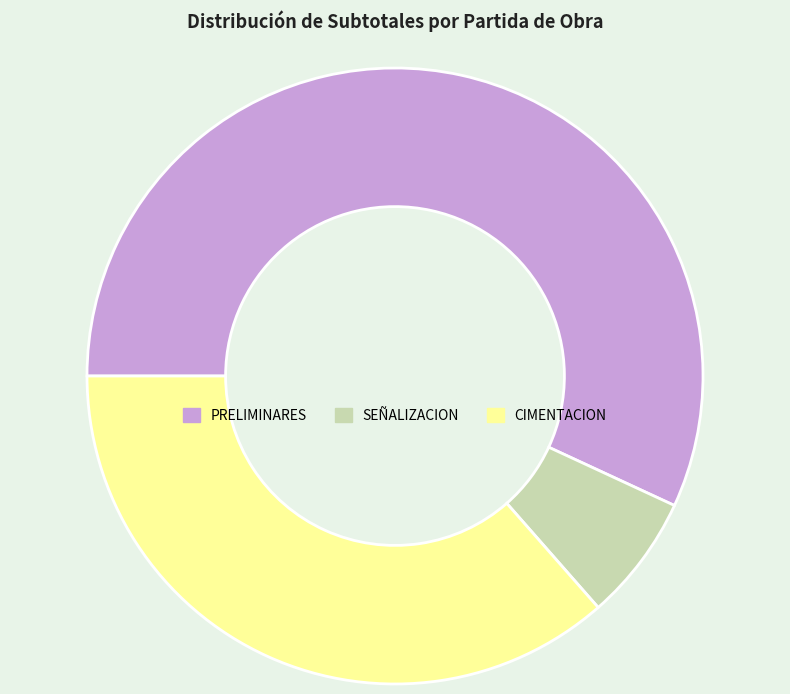

How many slices are in this pie chart?

3